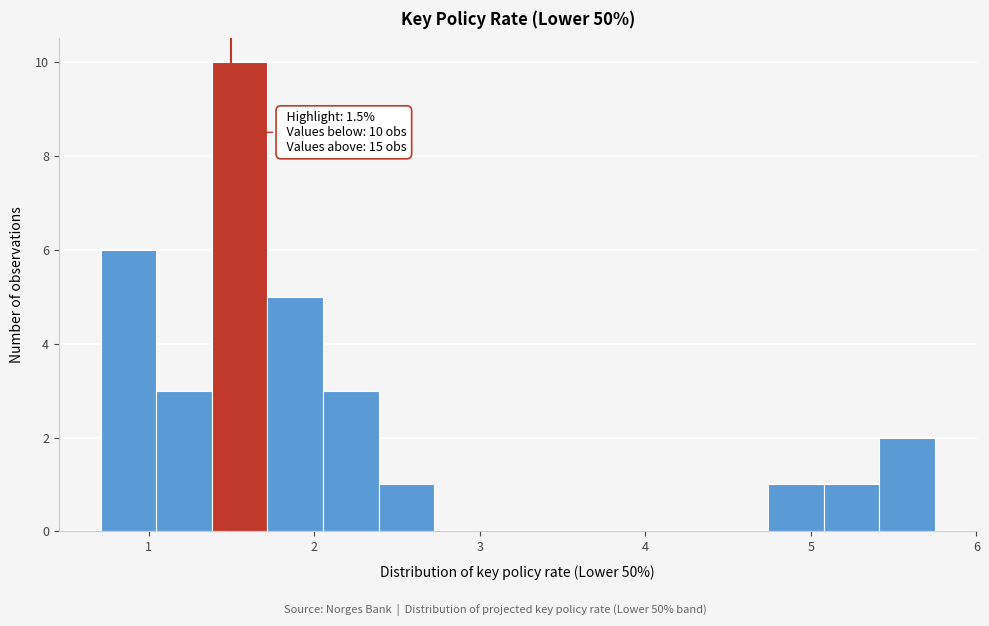

Around what value on the x-axis is the tallest bar? Give the approximate position of its centre, as read against the axis.

1.6